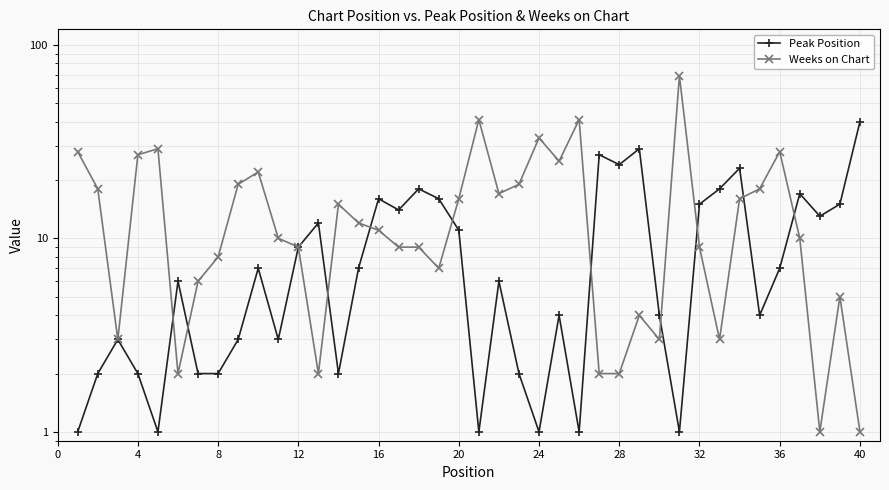

Rank the series by their maximum value, from highest to lowest.

Weeks on Chart, Peak Position